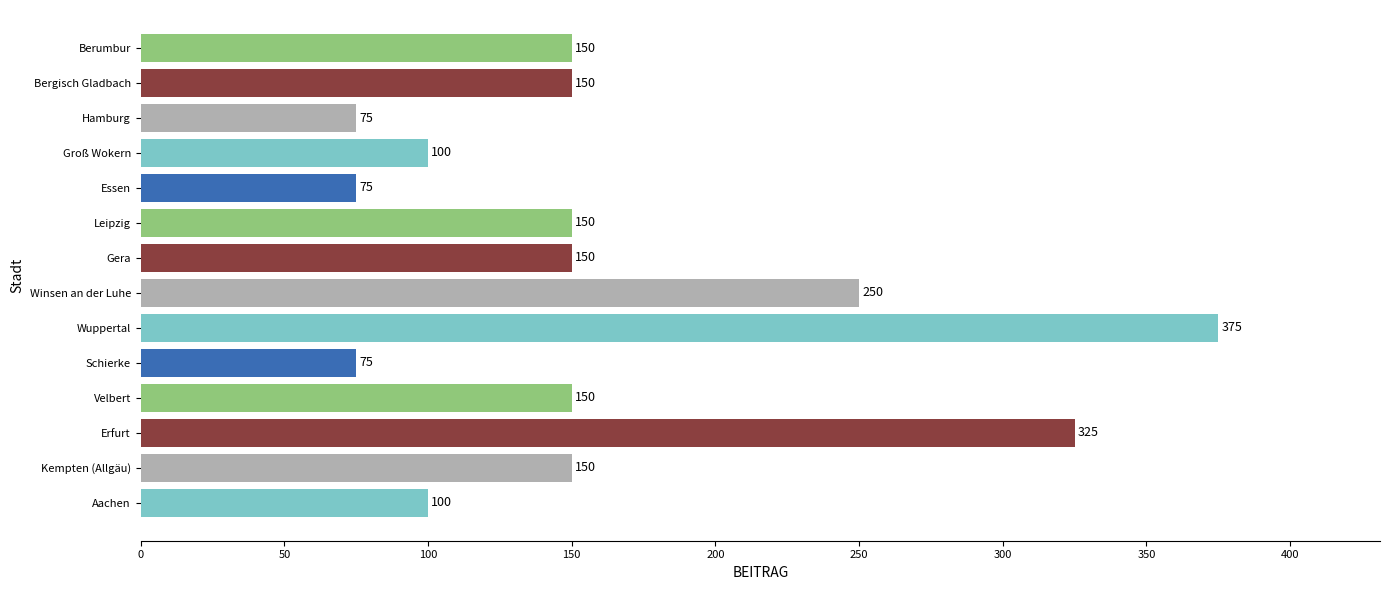

What is the approximate value at Groß Wokern, to the nearest 5?

100